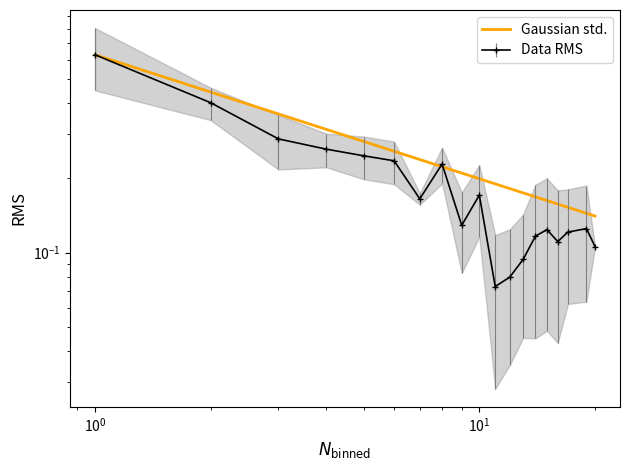

What is the difference between the maximum and minimum values?

0.5